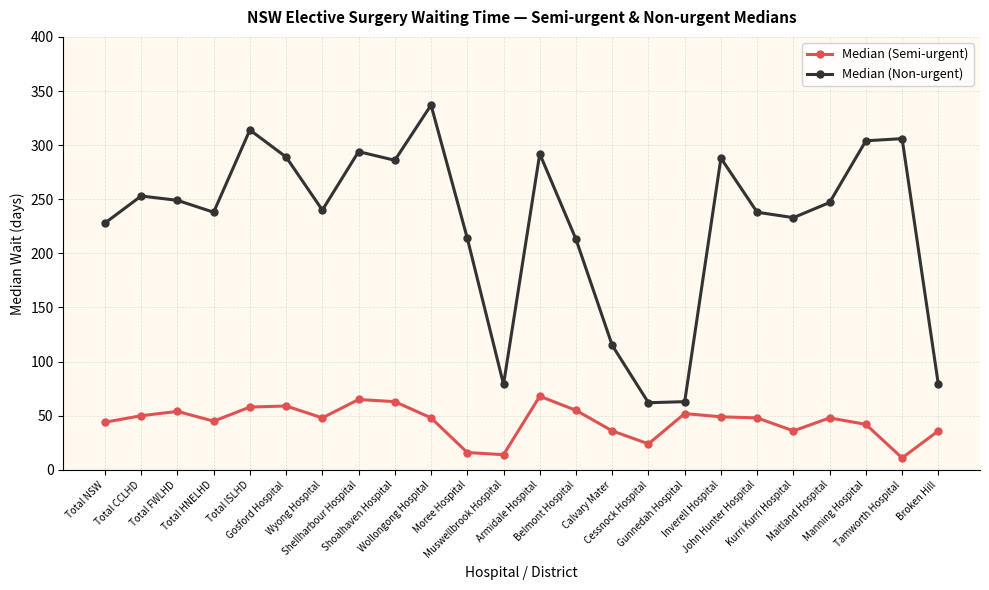

What is the average value of the Median (Non-urgent) series?

228